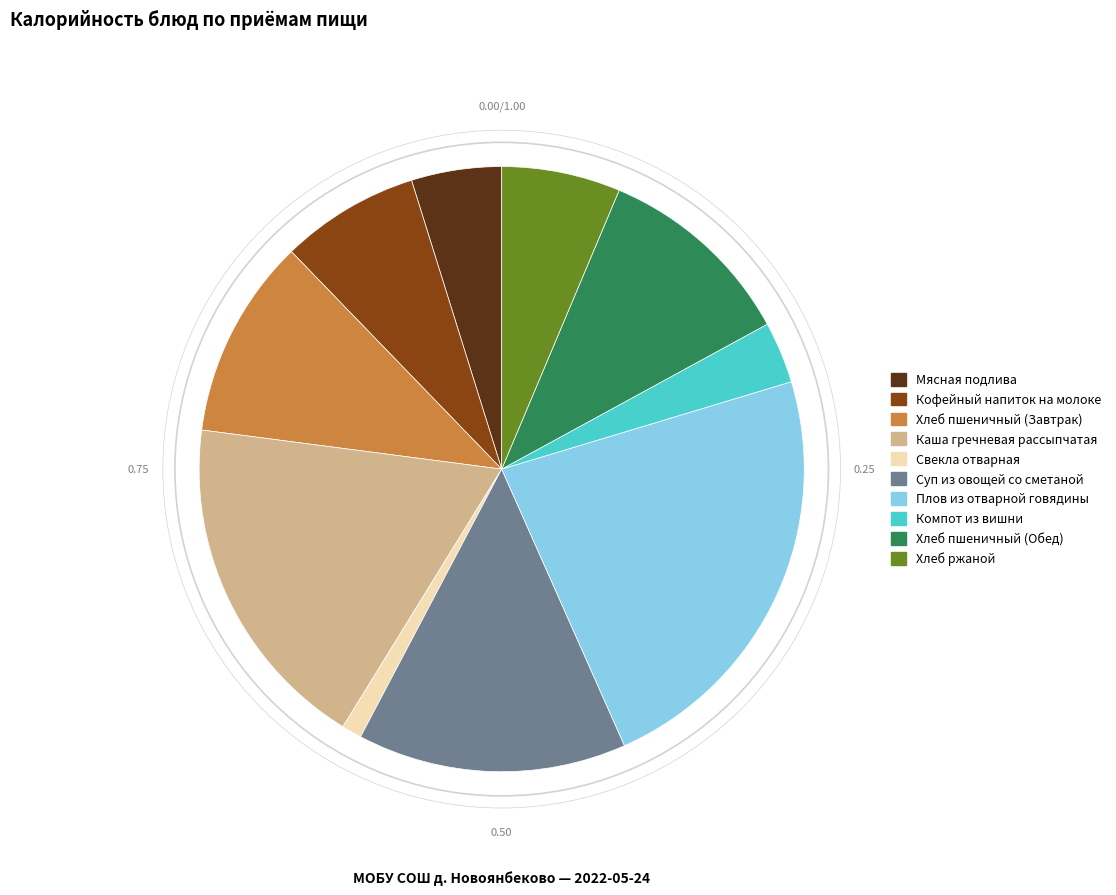

What is the smallest slice in the pie chart?

Свекла отварная